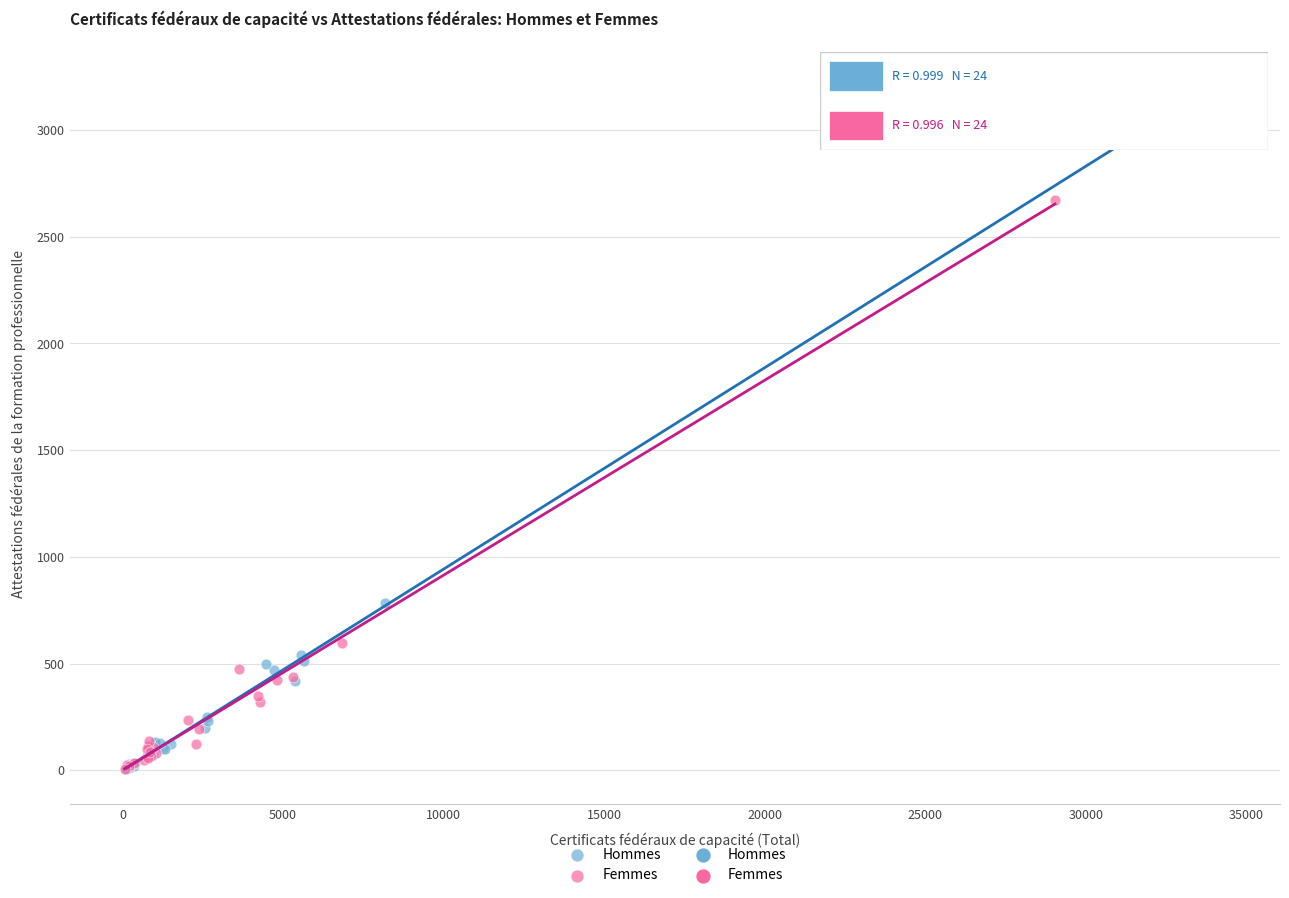

Which series contains the highest Y value?

Hommes